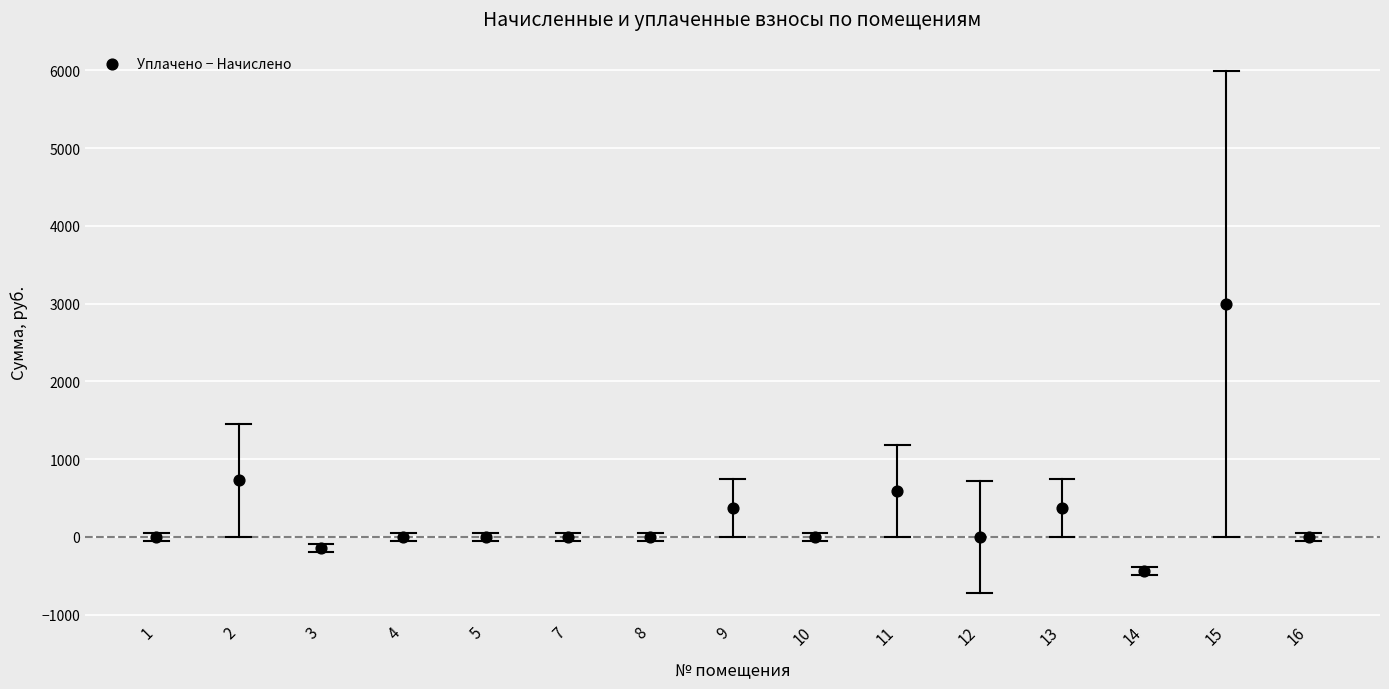

What Y value in the scatter plot is closest to 1278?

727.6